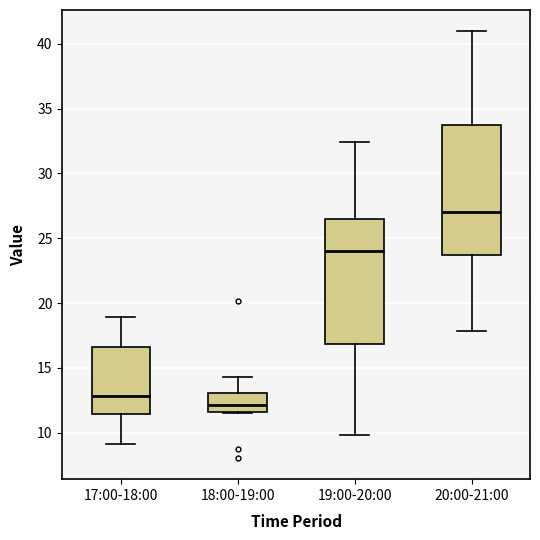

Where does the lower whisker of the box for 17:00-18:00 end on the y-axis? The values are not printed on the chart, so give them approximately, as read against the axis.

9.0